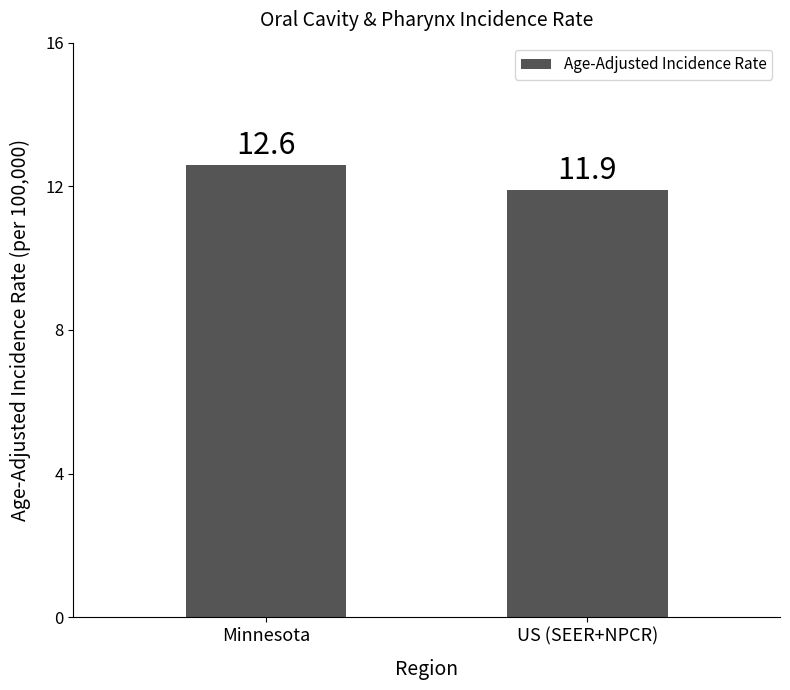

Which category has the lowest value across all series?

US (SEER+NPCR)